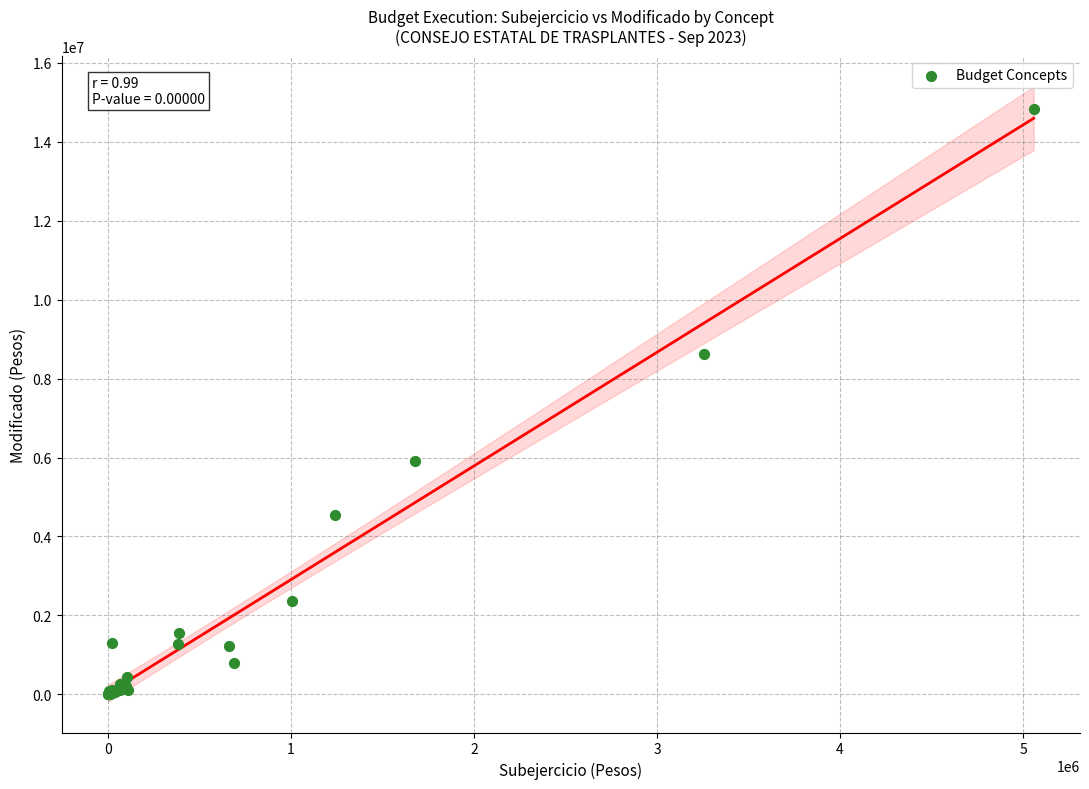

What Y value in the scatter plot is closest to 7421859?

8631642